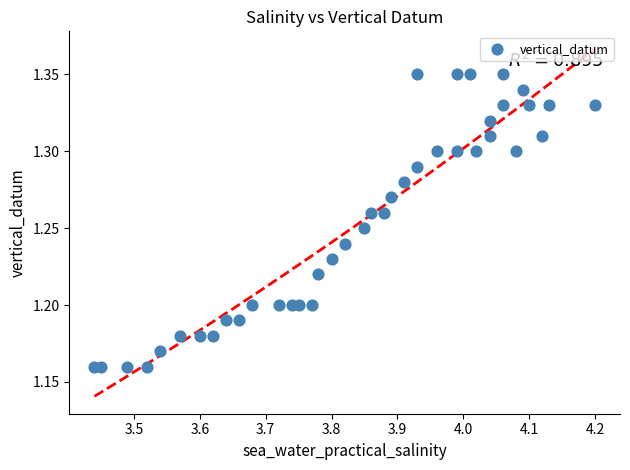

What is the range of X values (max minus min)?

0.8